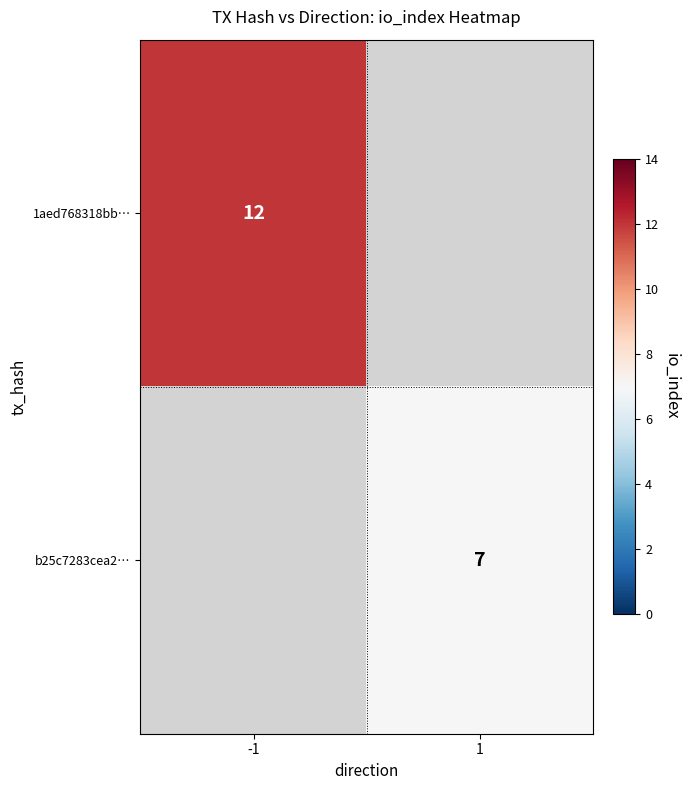

The value of b25c7283cea2… at 1 is 7. True or false?

True